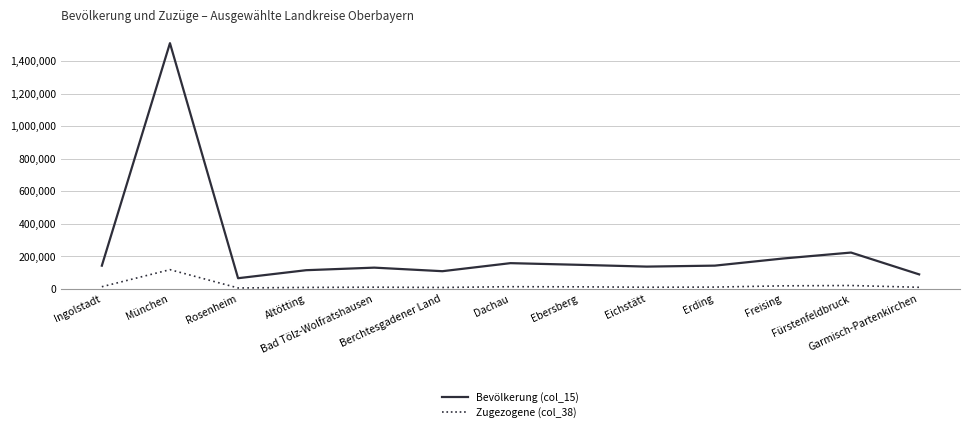

List the series in order of their overall mean, highest first.

Bevölkerung (col_15), Zugezogene (col_38)